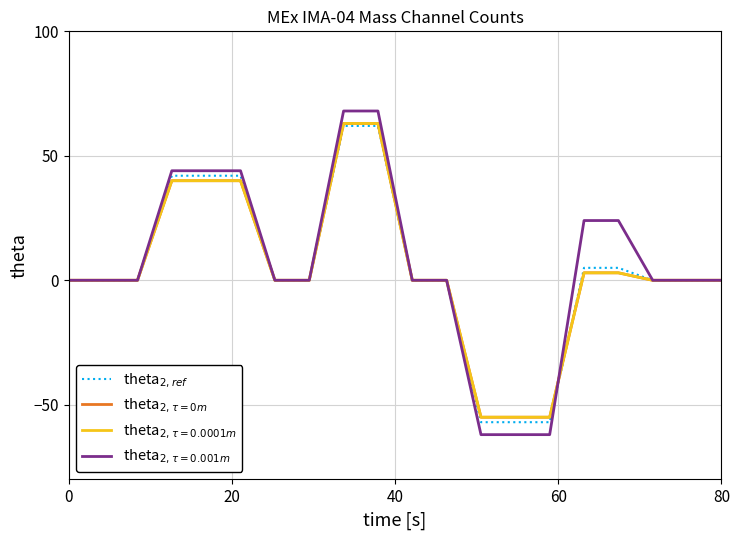

Does the chart have visible grid lines?

Yes